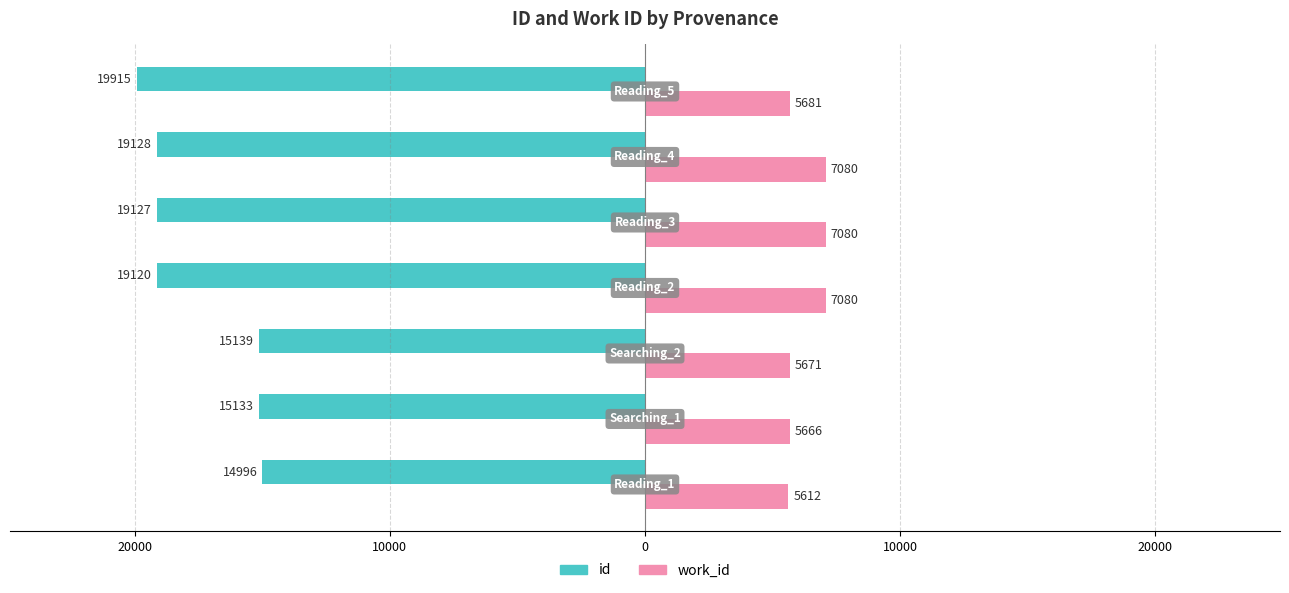

What are all the series names shown in the legend?

id, work_id